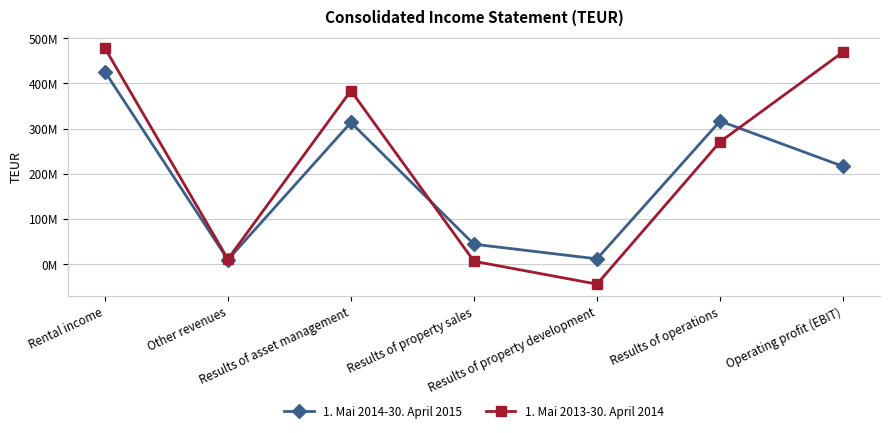

What is the greatest value displayed?

478533600